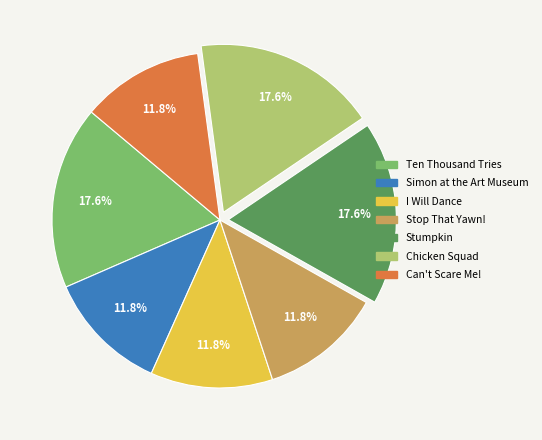

Does Chicken Squad represent more than half of the total?

No